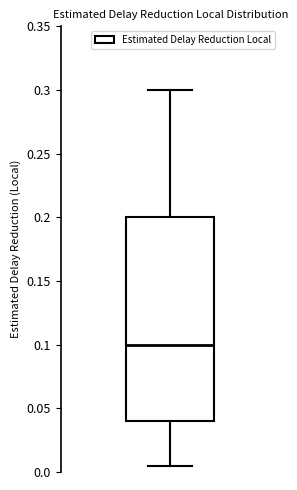

Transcribe this box plot: give where the median line is, the range the box spans, and where the two whiskers end, as read against the y-axis. The values are not printed on the chart, so give them approximately, as read against the axis.

median 0.100, box 0.040 to 0.200, whiskers 0.005 to 0.300